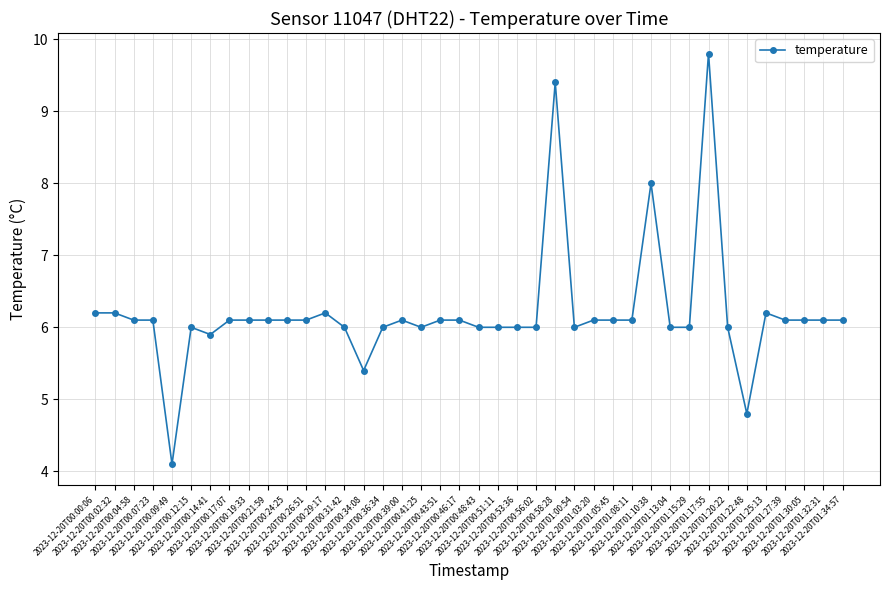

What is the difference between the second highest and minimum values?

5.3